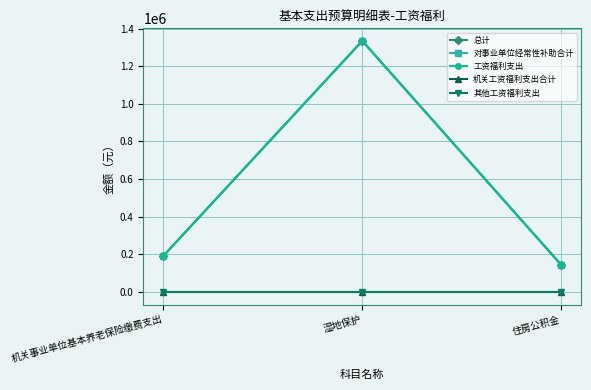

Does the chart have visible grid lines?

Yes